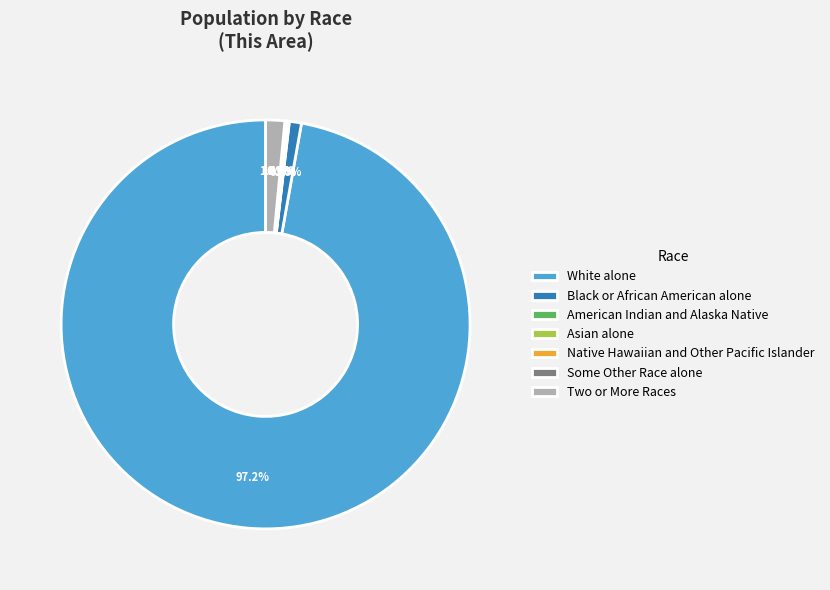

What portion of the pie excludes Some Other Race alone?

99.9%